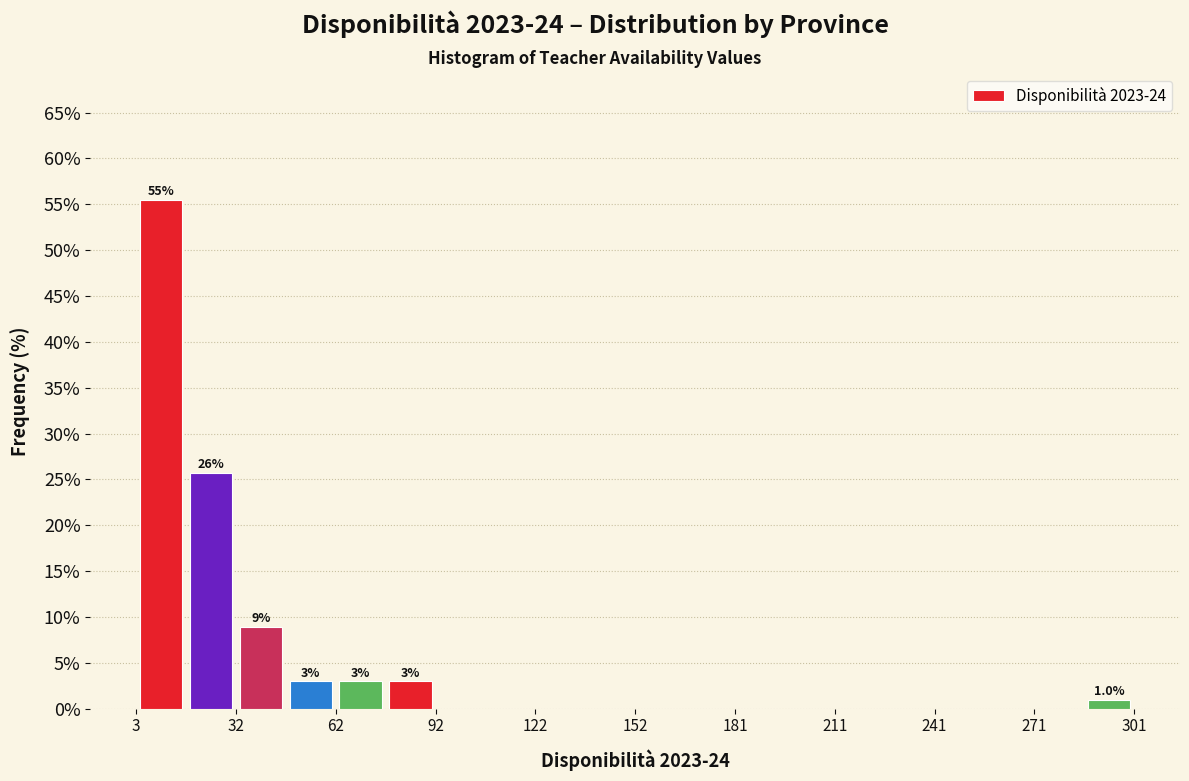

Around what value on the x-axis is the tallest bar? Give the approximate position of its centre, as read against the axis.

10